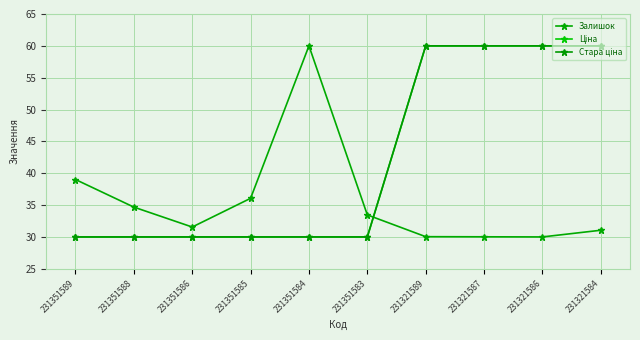

List the series in order of their peak value, lowest first.

Залишок, Ціна, Стара ціна